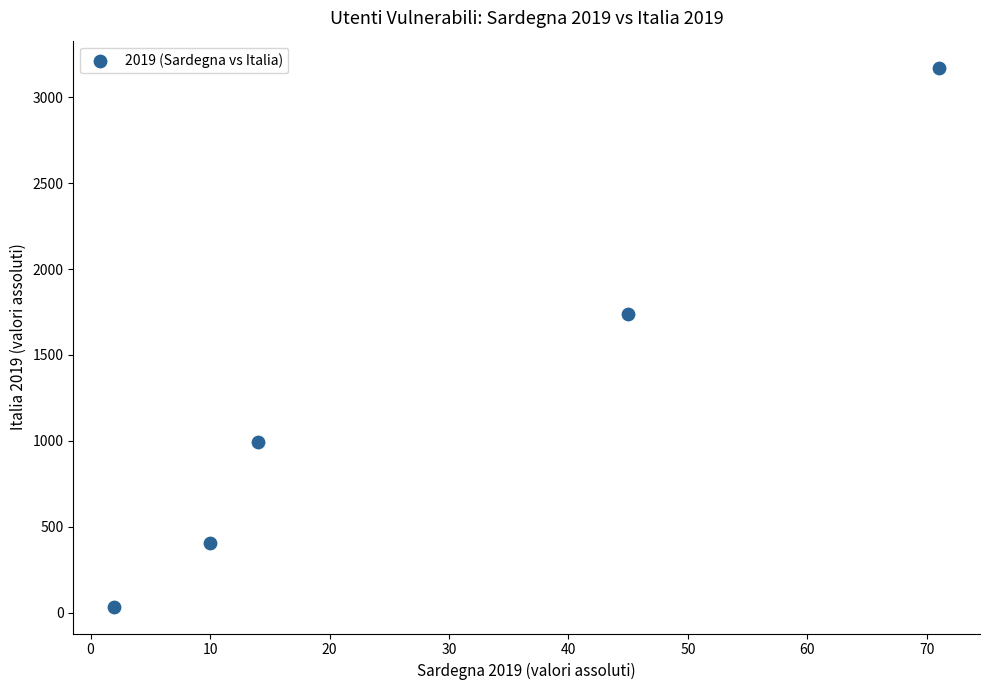

What is the range of Y values (max minus min)?

3138